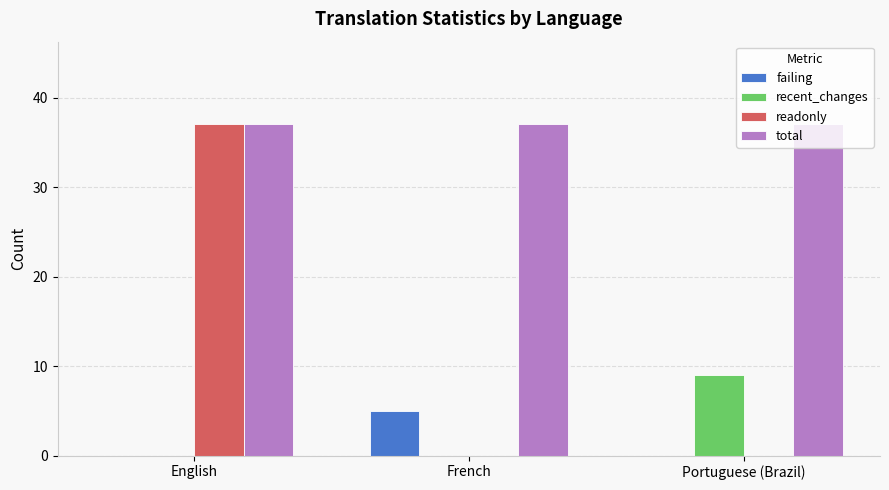

Between English and Portuguese (Brazil), which series saw the biggest shift?

readonly